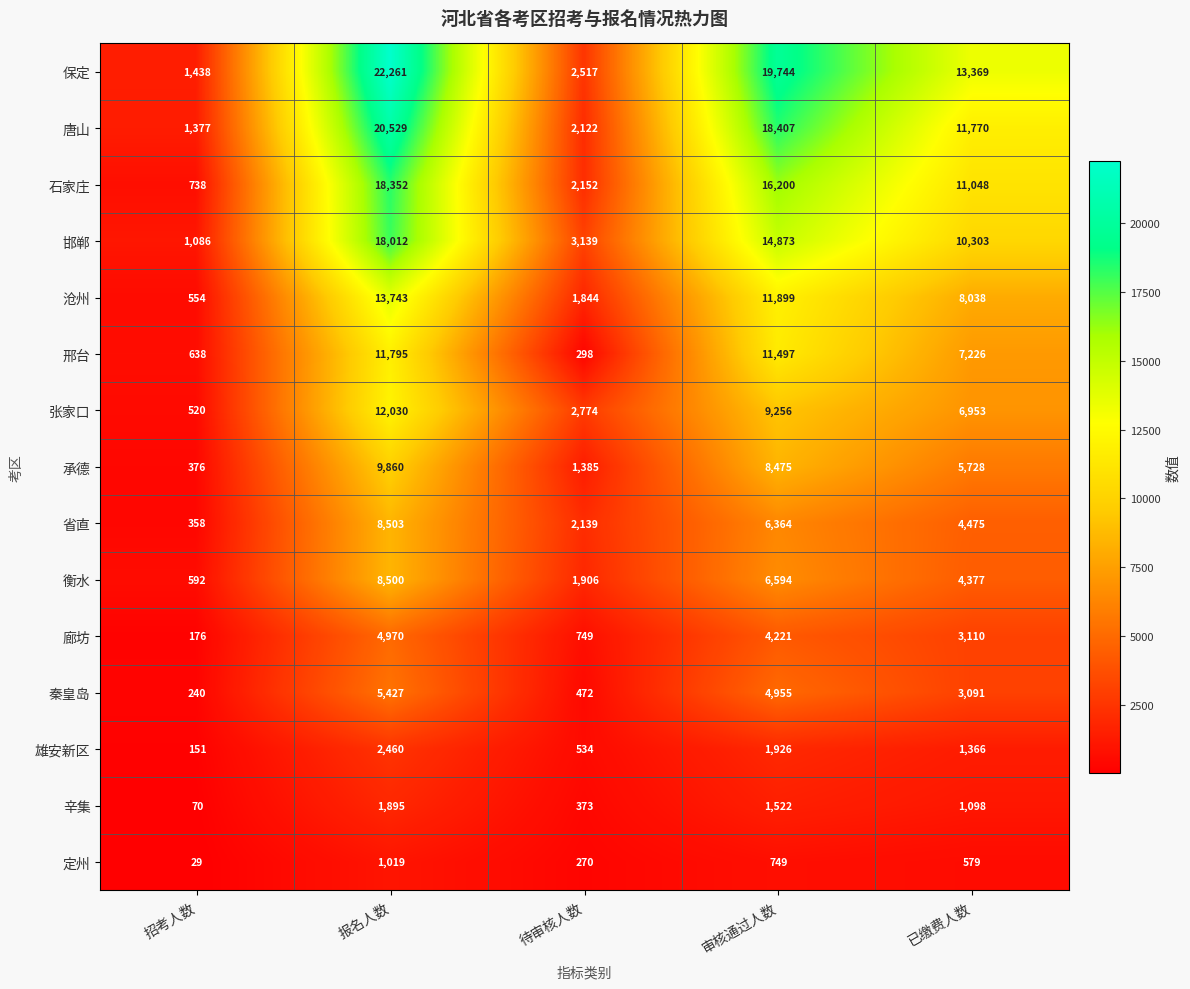

Where does the 邢台 series first go above 7226?

报名人数